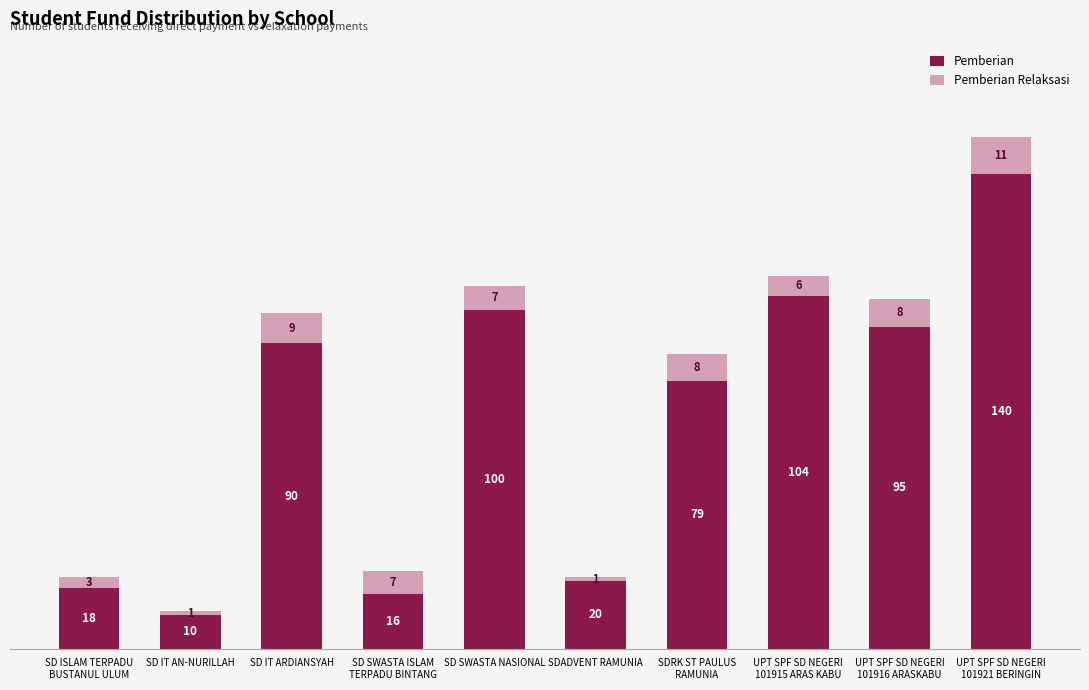

What is the highest value of the Pemberian series?

140